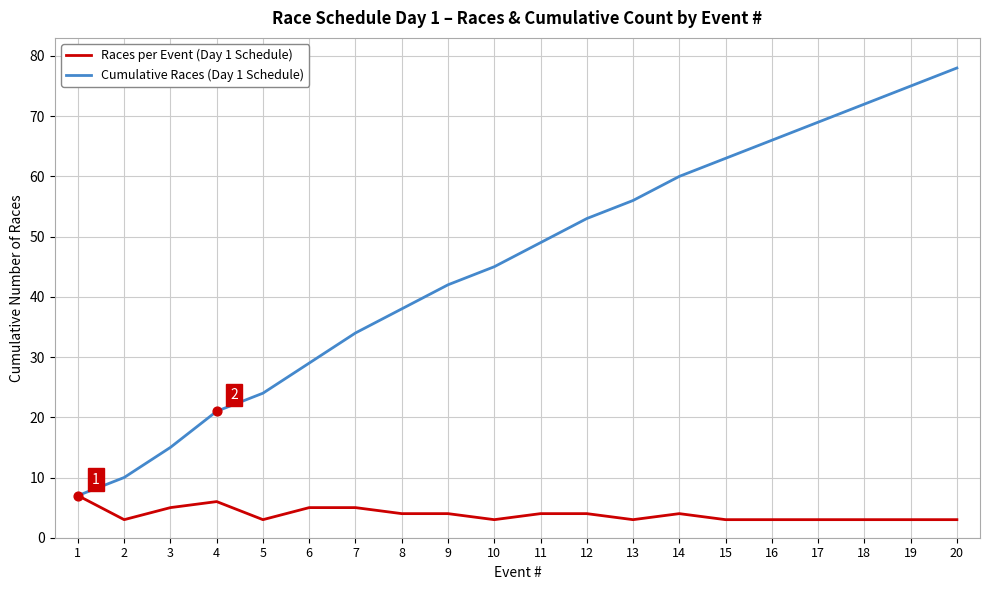

What are all the series names shown in the legend?

Races per Event (Day 1 Schedule), Cumulative Races (Day 1 Schedule)